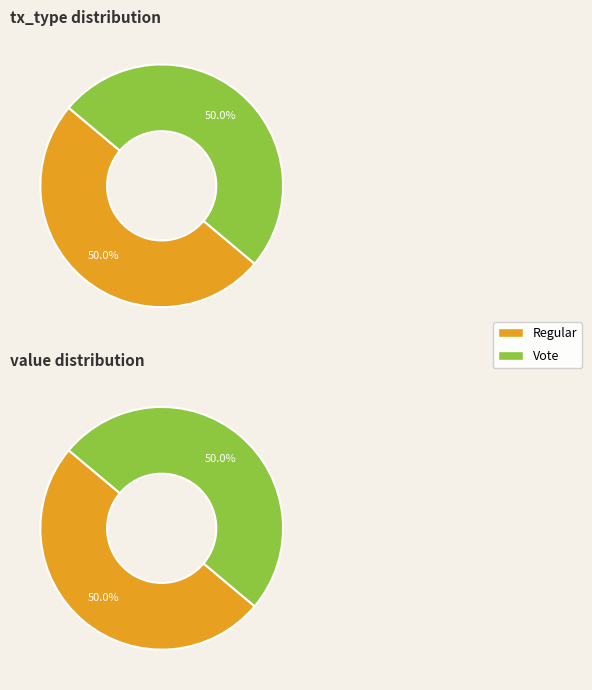

Count the number of slices in the pie.

2